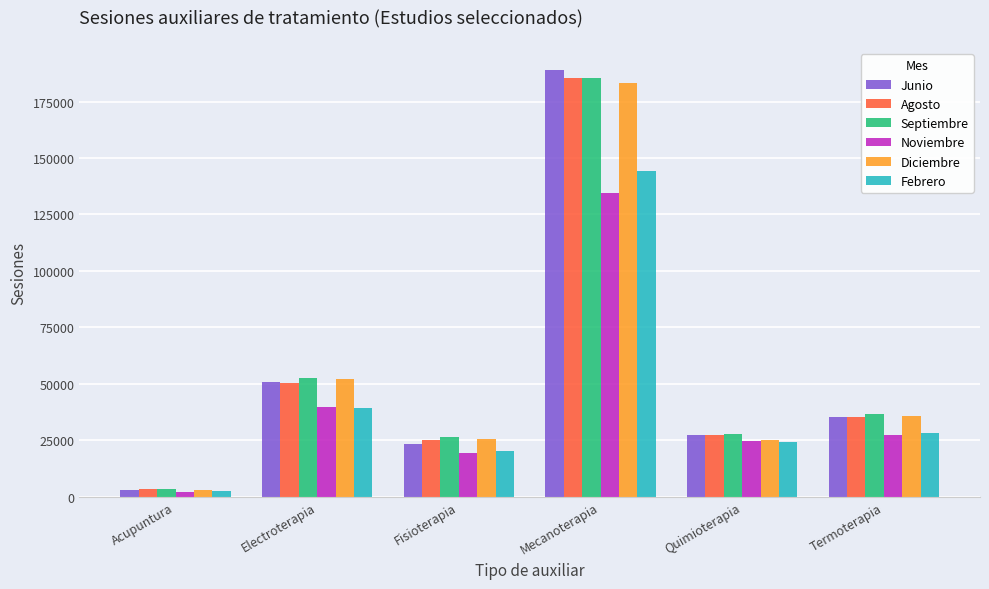

Which series has the widest spread of values?

Junio